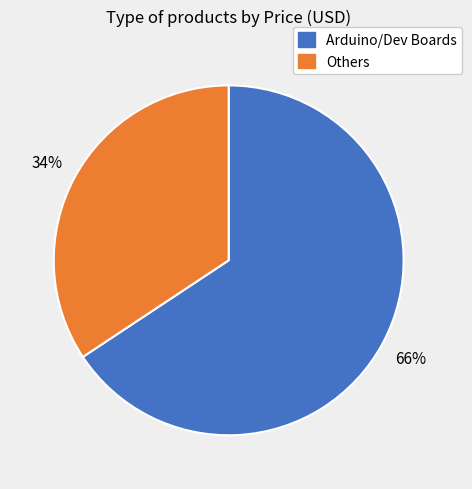

How many slices are in this pie chart?

2